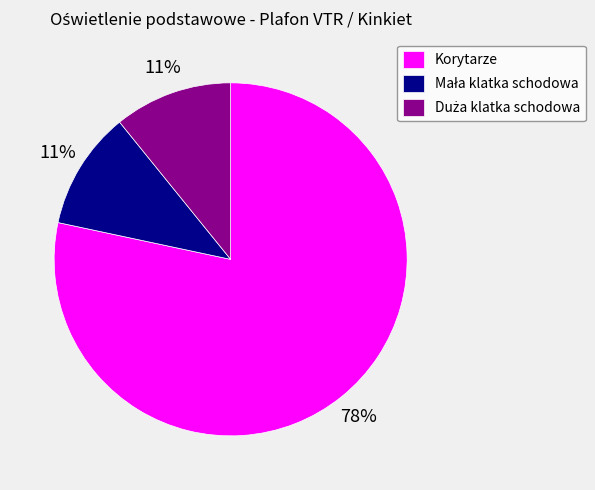

How many segments does this pie chart have?

3